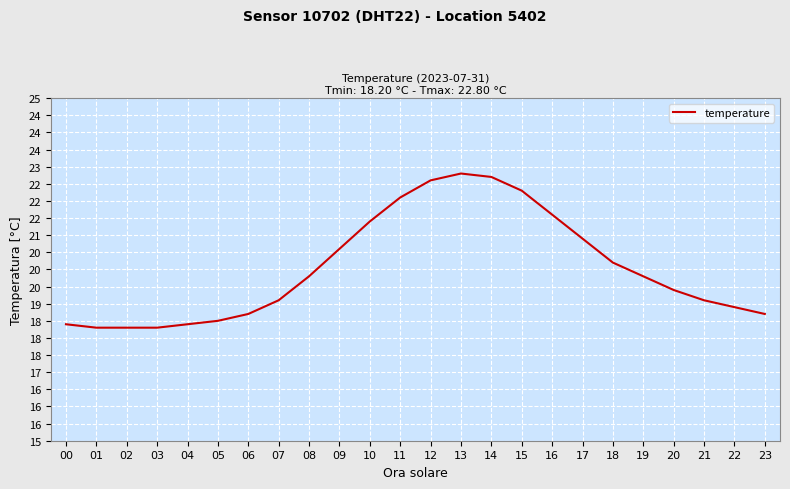

Does the chart have visible grid lines?

Yes